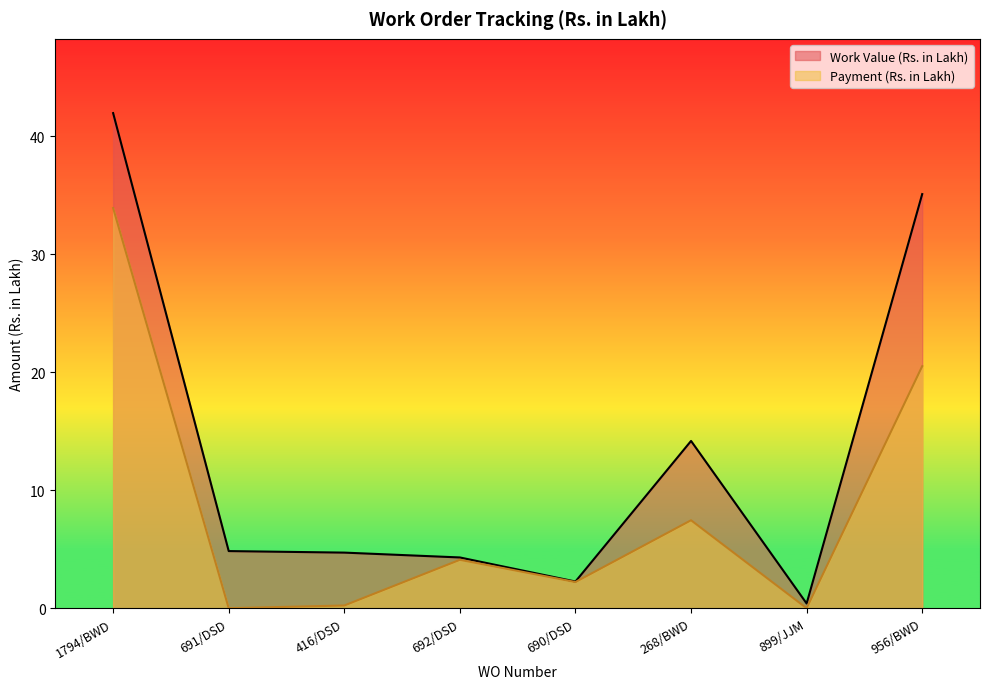

True or false: Work Value (Rs. in Lakh) has more than 0 interior local peaks.

True